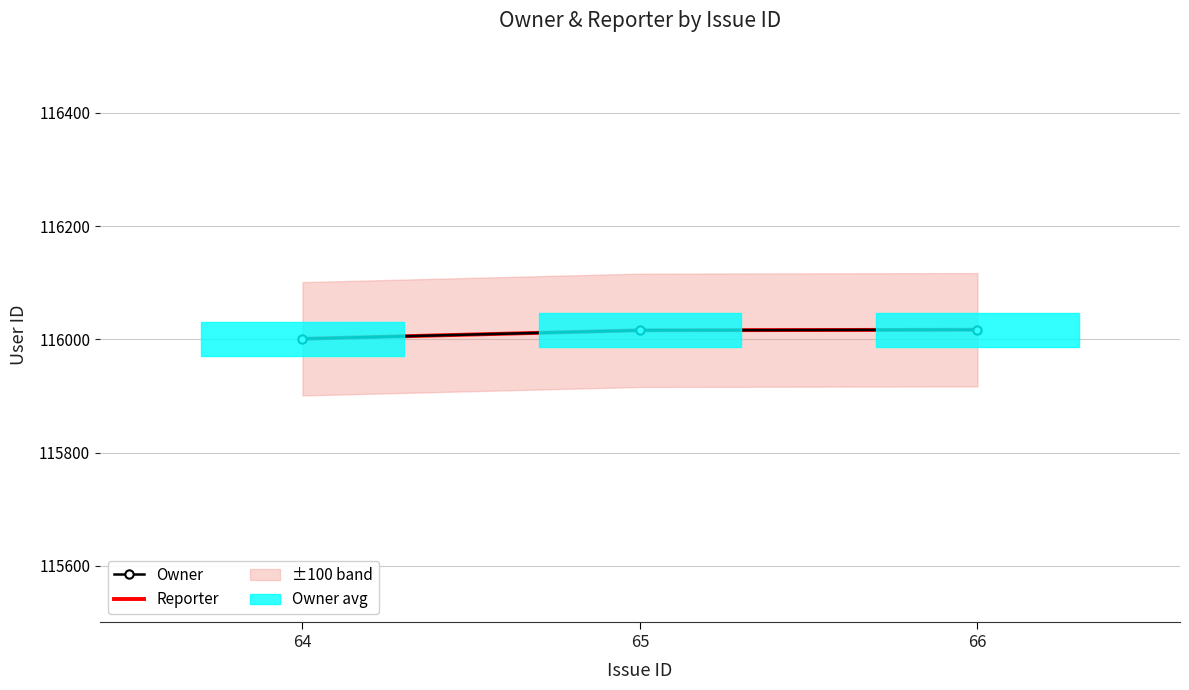

Rank the series at 65 from lowest to highest value.

Owner, Reporter